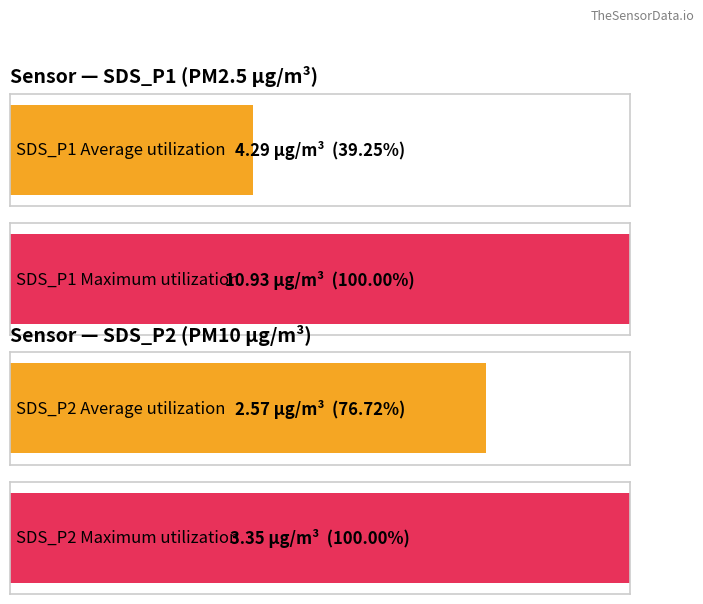

True or false: SDS_P1 has a value of 3.7 at 00:17.

False